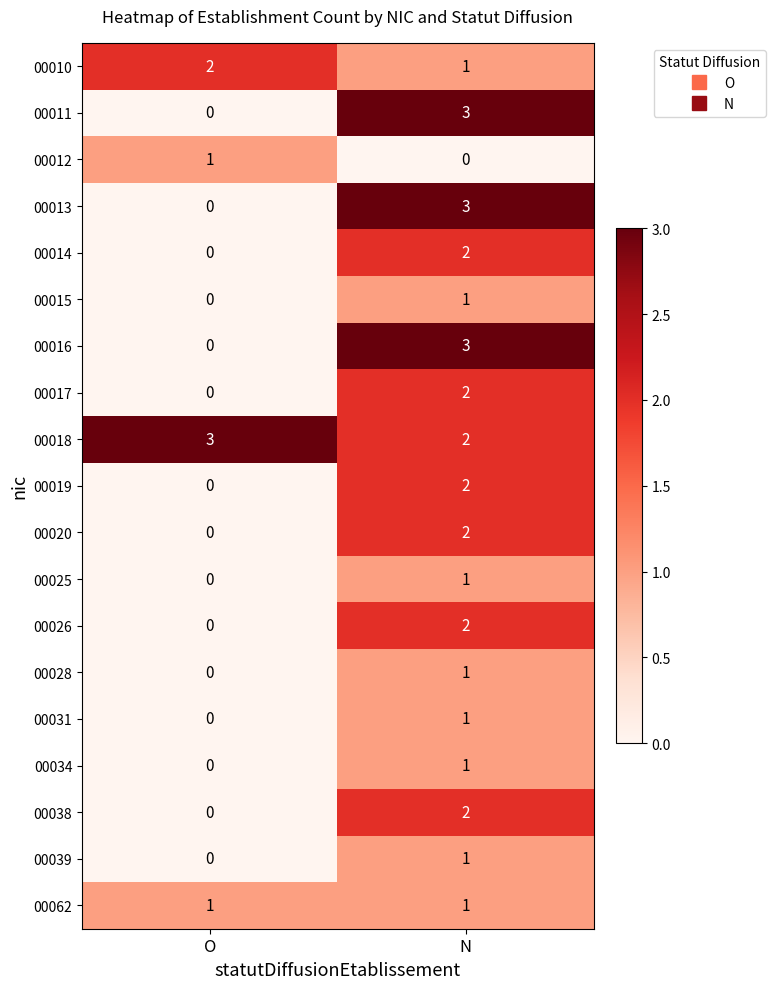

At which label is 00013 closest to 1?

O